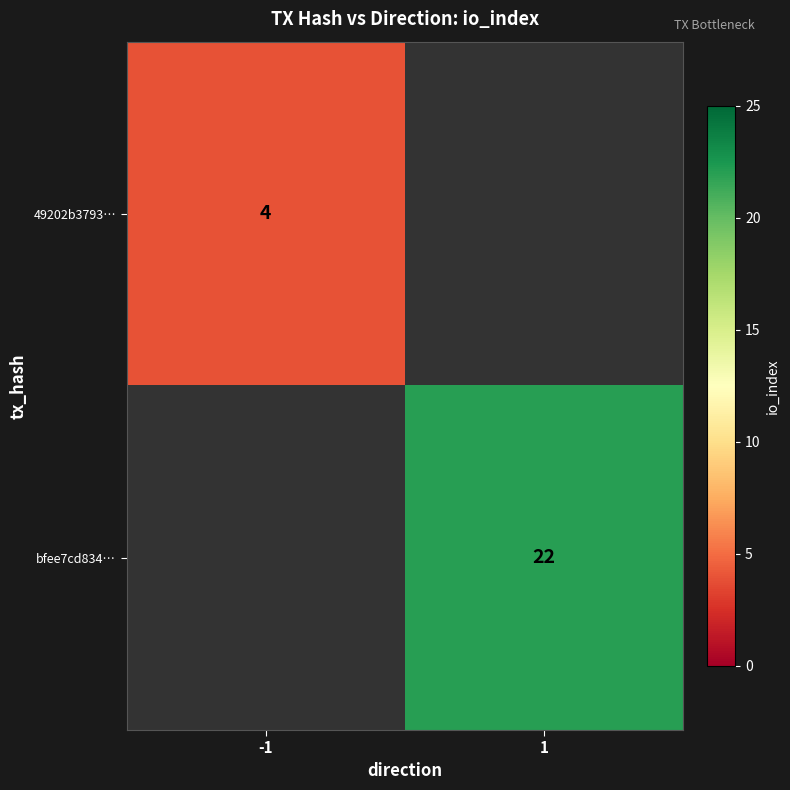

Is it true that 49202b3793… equals 2 at -1?

False